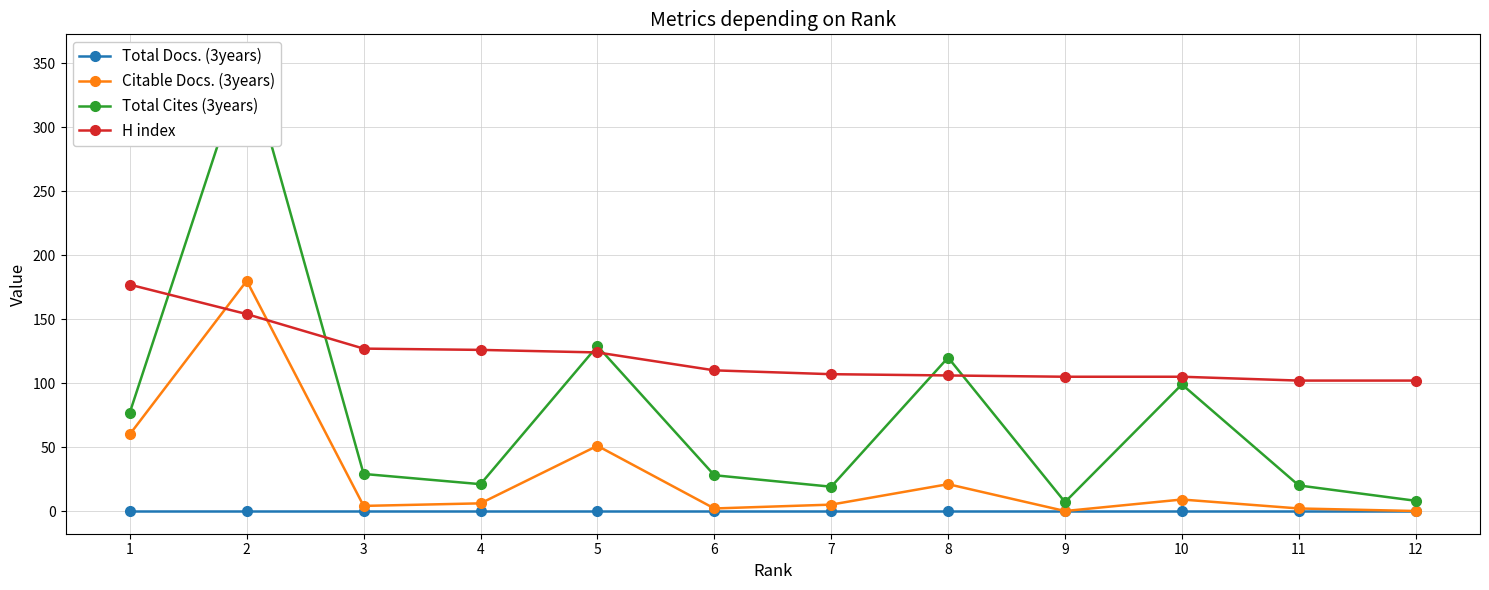

What are all the series names shown in the legend?

Total Docs. (3years), Citable Docs. (3years), Total Cites (3years), H index